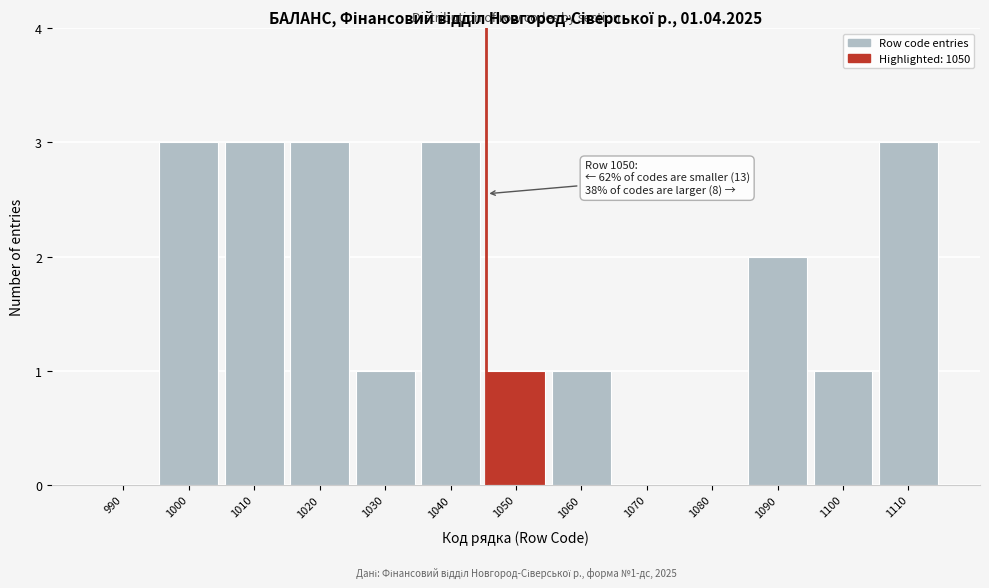

Reading right to left, extract all data points from this chart.

1110=3	1100=1	1090=2	1080=0	1070=0	1060=1	1050=1	1040=3	1030=1	1020=3	1010=3	1000=3	990=0